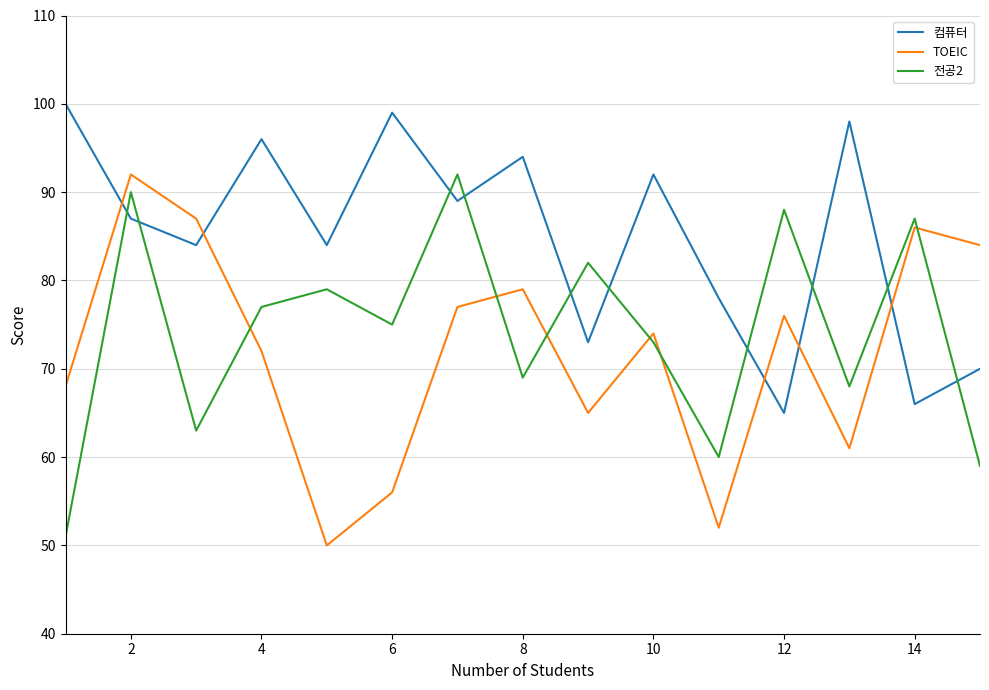

What is the difference between the maximum and minimum values in the 전공2 series?

41